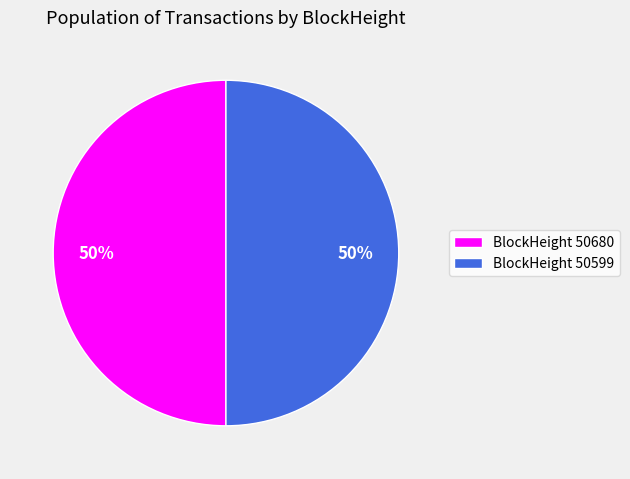

Combined, do BlockHeight 50680 and BlockHeight 50599 account for over 50%?

Yes